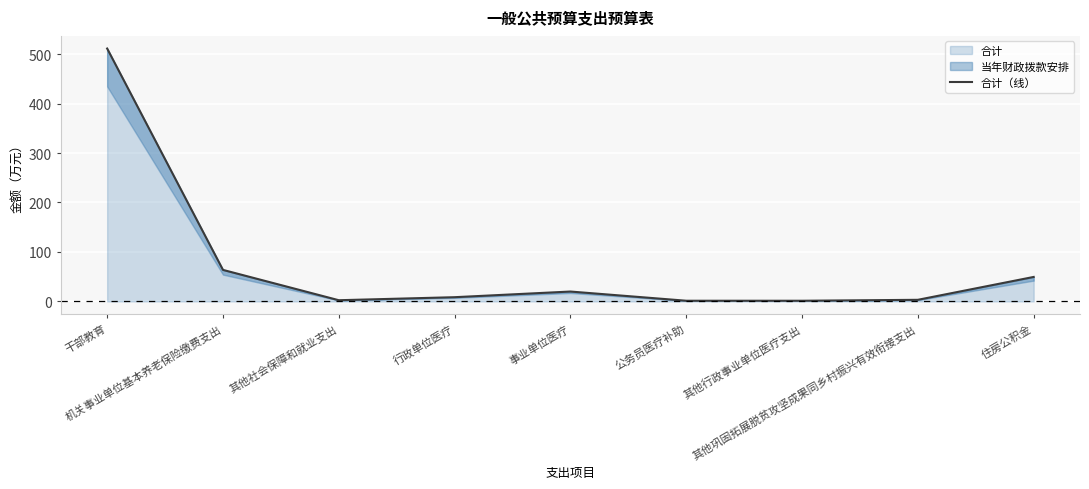

List the labels in order of value, smallest first.

其他行政事业单位医疗支出, 公务员医疗补助, 其他社会保障和就业支出, 其他巩固拓展脱贫攻坚成果同乡村振兴有效衔接支出, 行政单位医疗, 事业单位医疗, 住房公积金, 机关事业单位基本养老保险缴费支出, 干部教育